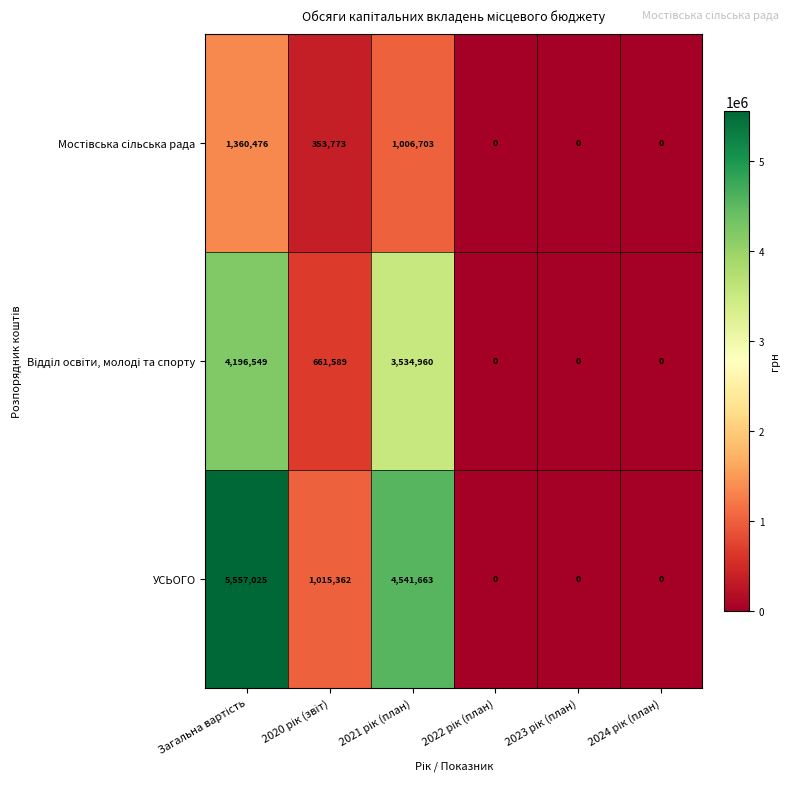

Rank the series by their maximum value, from highest to lowest.

УСЬОГО, Вiддiл освiти, молодi та спорту, Мостiвська сiльська рада